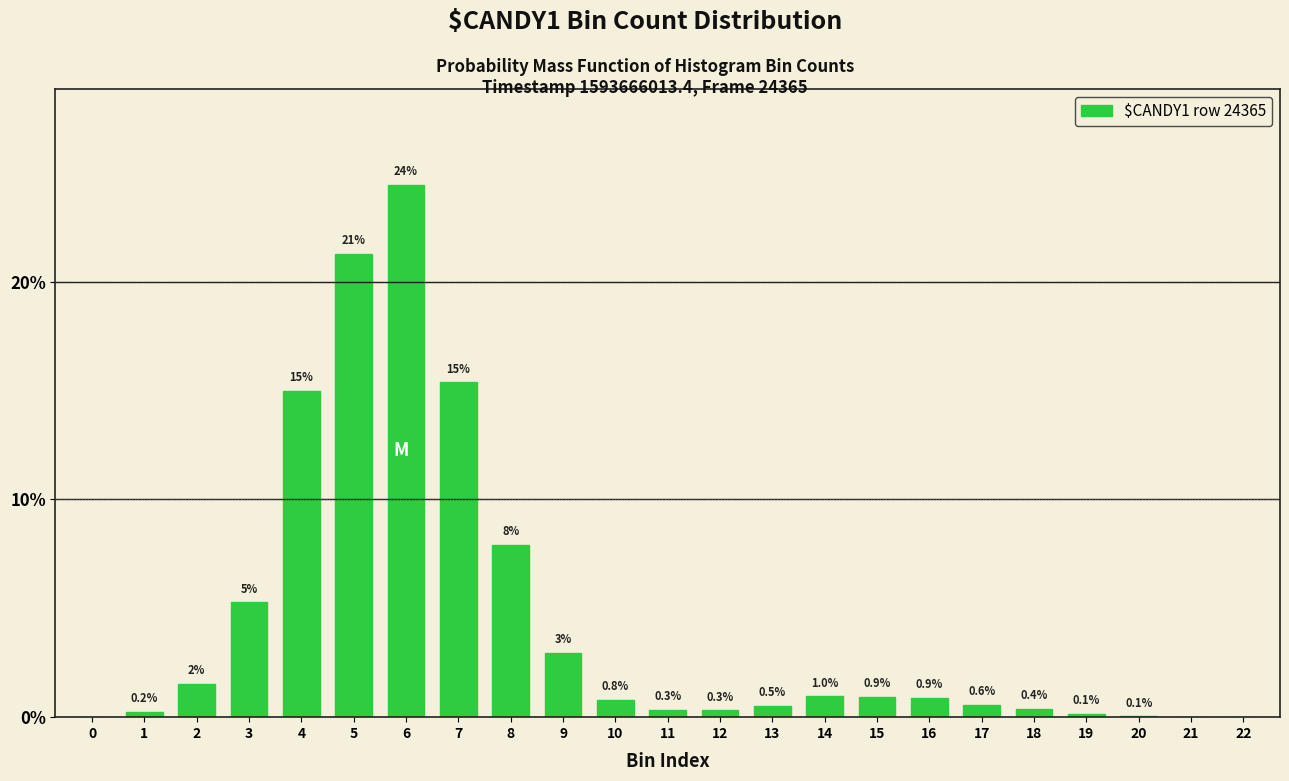

What is the greatest value displayed?

24.4